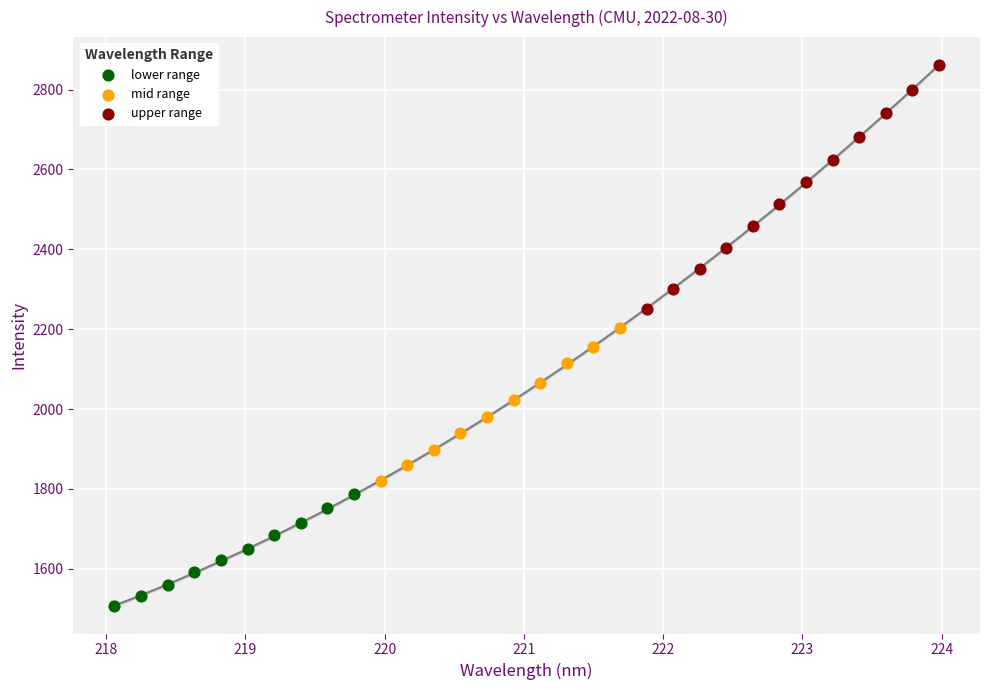

Which series has the widest spread of Y values?

upper range